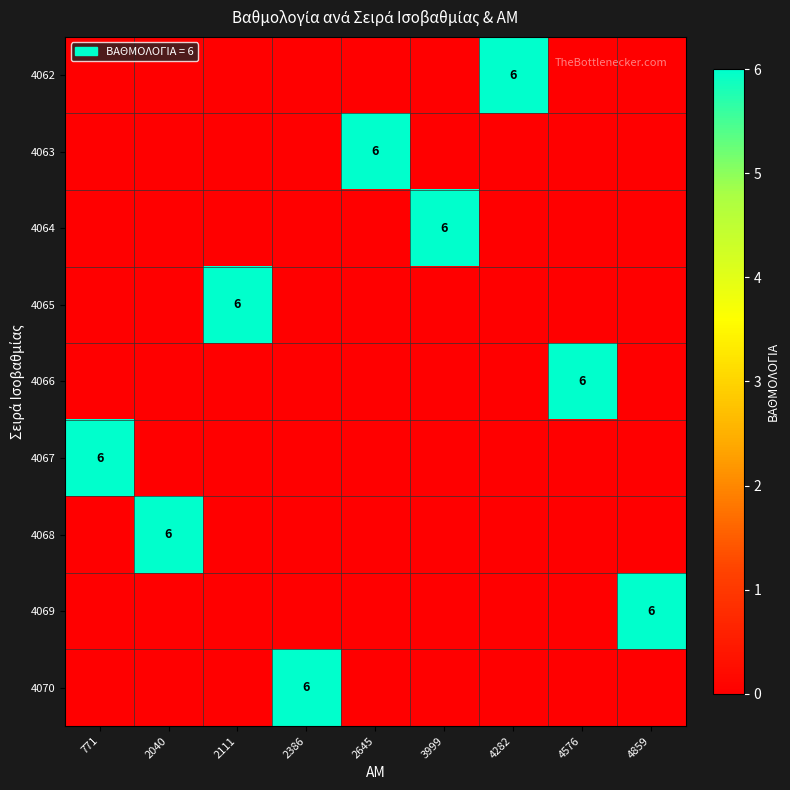

Is it true that 4065 equals 9 at 2111?

False